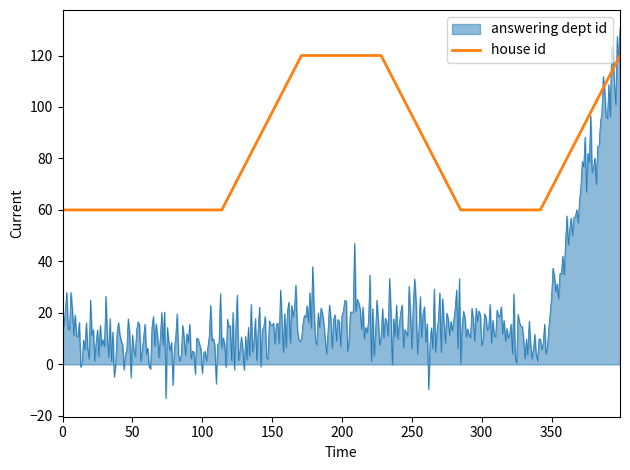

What is the greatest value displayed?

130.5